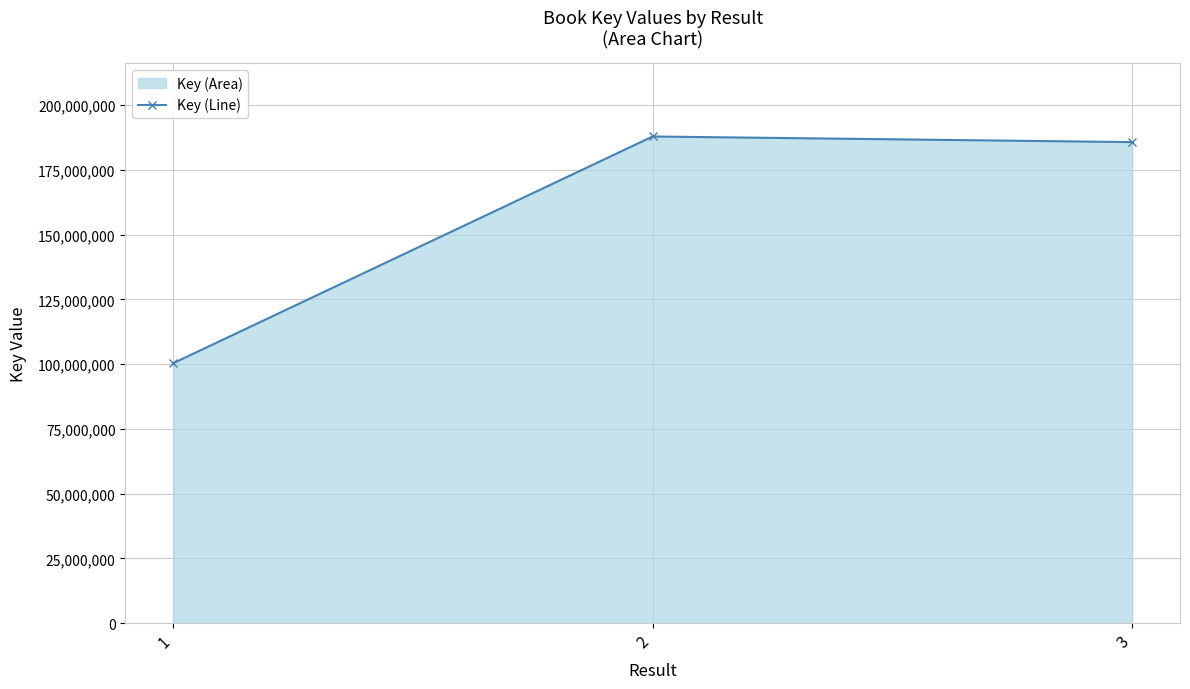

Reading left to right, what are all the values shown in this chart?

100403688	187948145	185774354